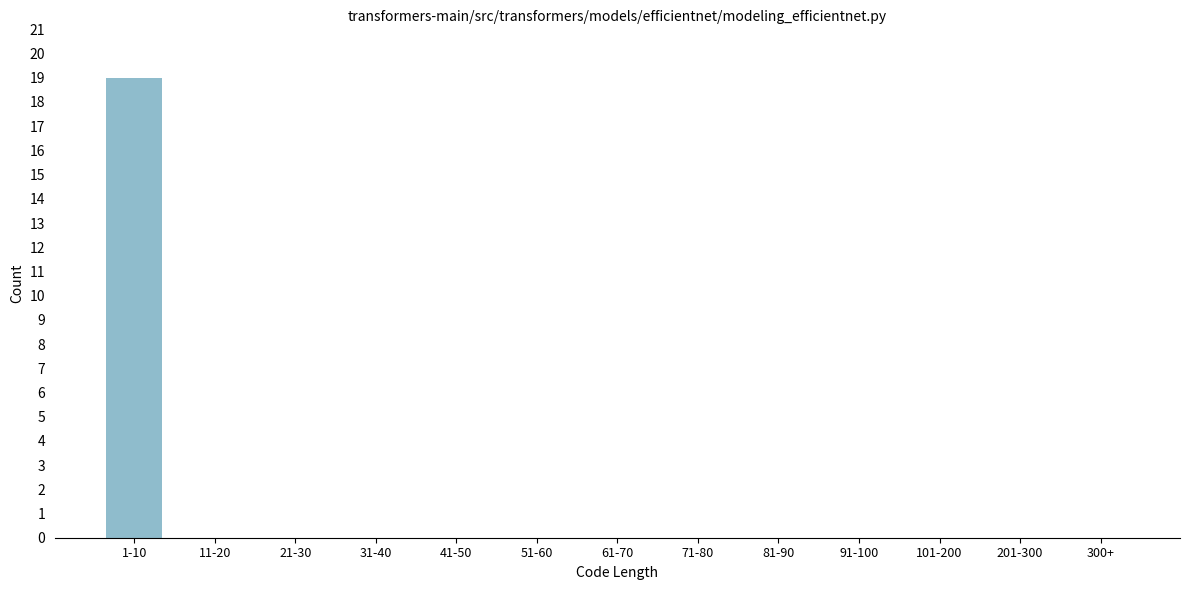

Reading left to right, list all the values displayed in this chart.

1-10=19	11-20=0	21-30=0	31-40=0	41-50=0	51-60=0	61-70=0	71-80=0	81-90=0	91-100=0	101-200=0	201-300=0	300+=0